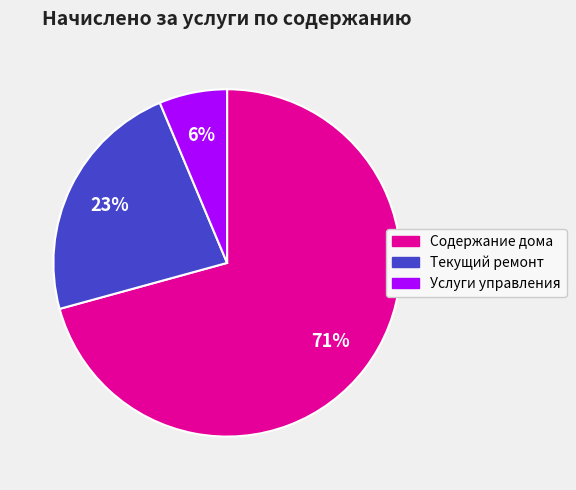

To the nearest percent, what is the average slice percentage?

33%